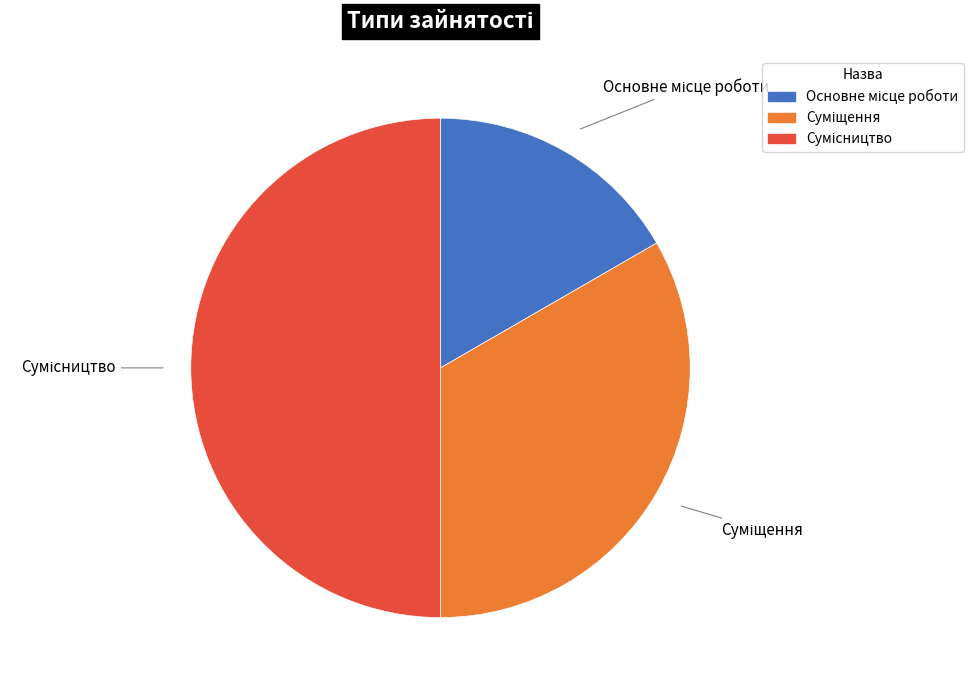

To the nearest percent, what is the average slice percentage?

33%